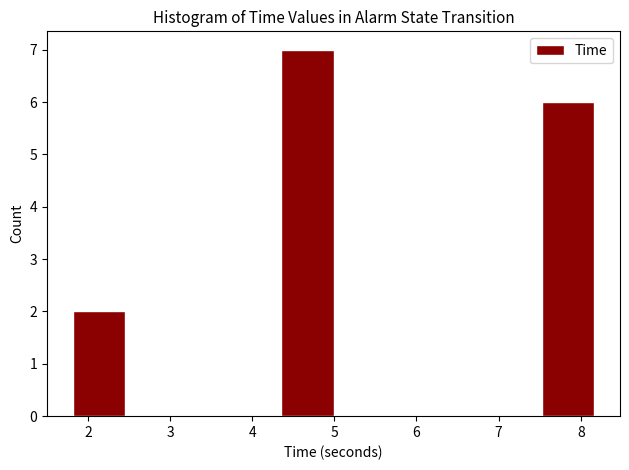

Which range on the x-axis has the tallest bar?

4.4 to 5.0